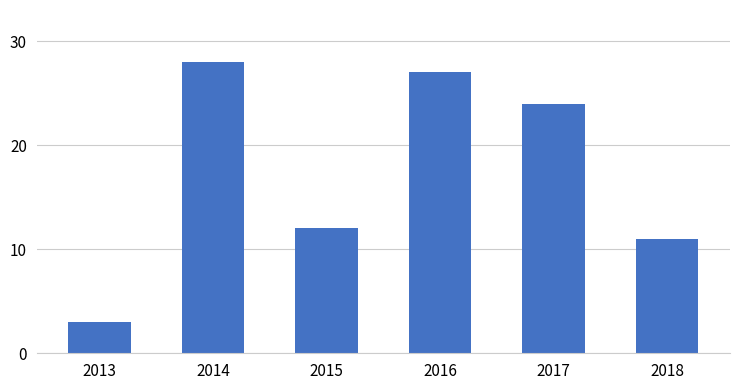

What is the difference between the maximum and minimum values?

25